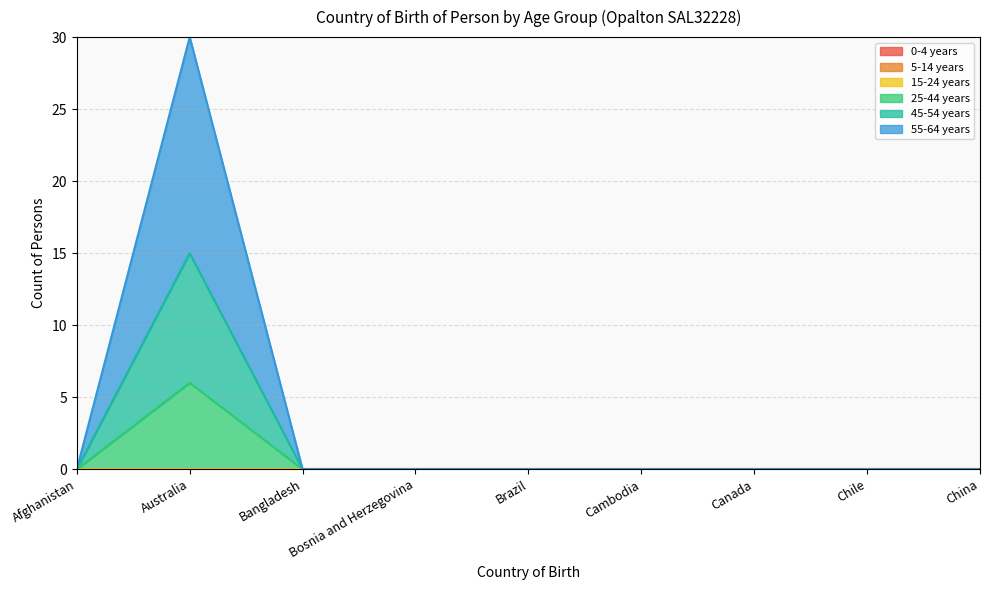

Rank the categories by 55-64 years value from lowest to highest.

Afghanistan, Bangladesh, Bosnia and Herzegovina, Brazil, Cambodia, Canada, Chile, China, Australia